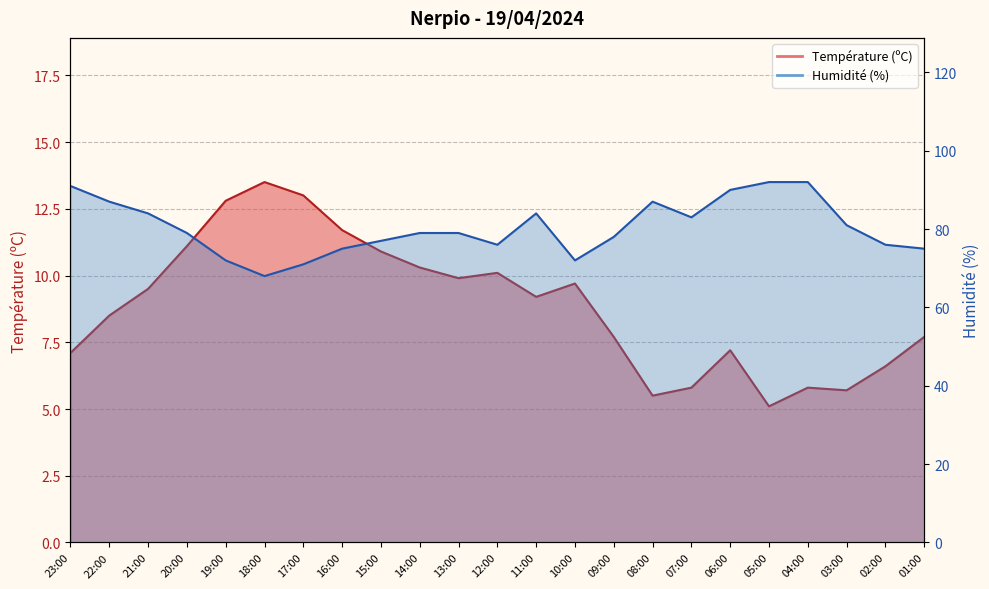

List the series in order of their overall mean, highest first.

Humidité (%), Température (ºC)